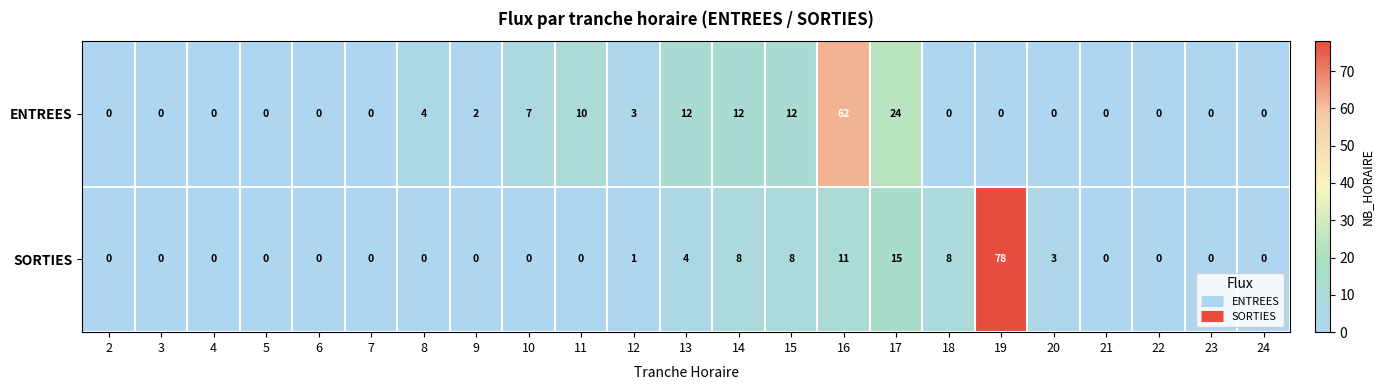

What is the maximum value shown in the chart?

78